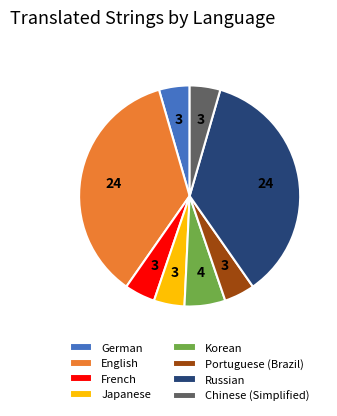

Is it true that English is 27% of the pie?

False